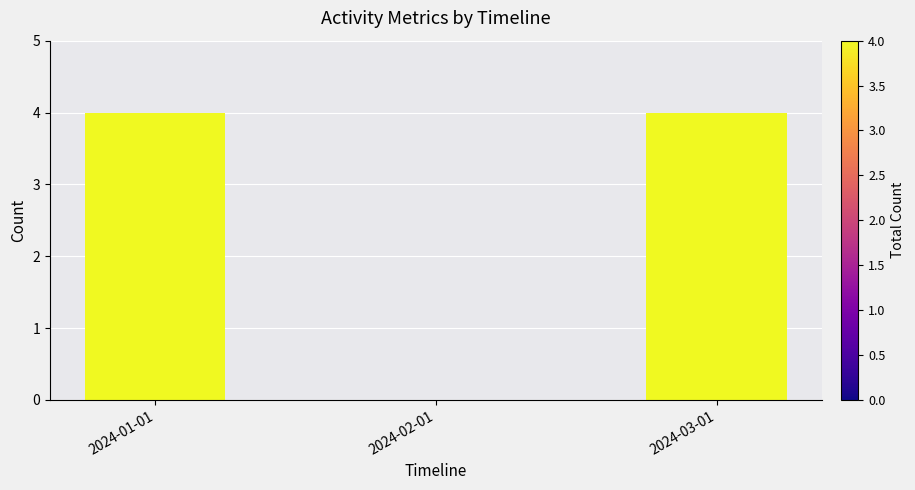

What is the sum of all values?

8